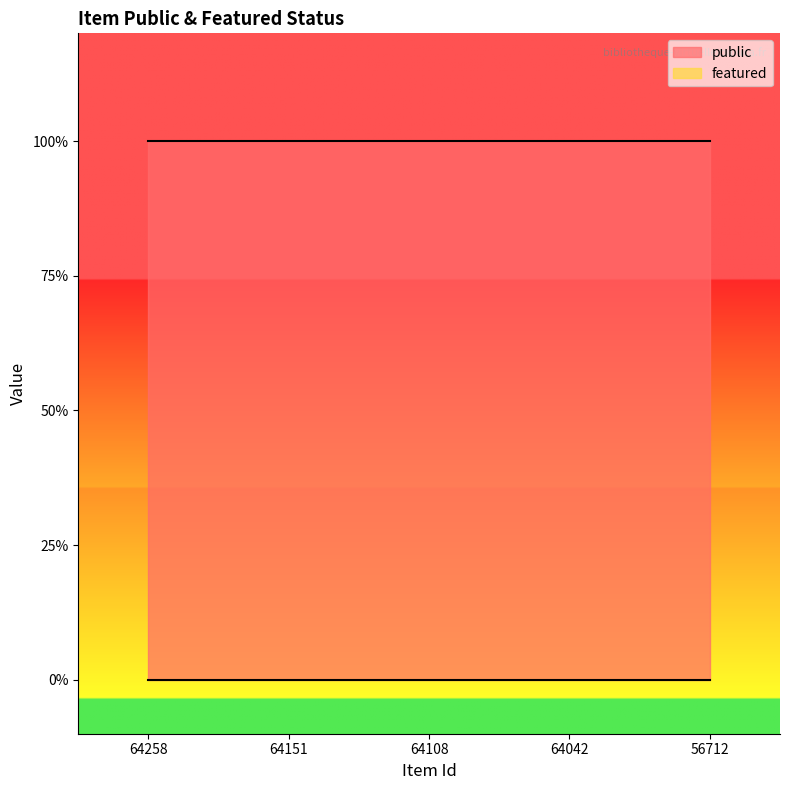

Which series has the largest range (max minus min)?

public